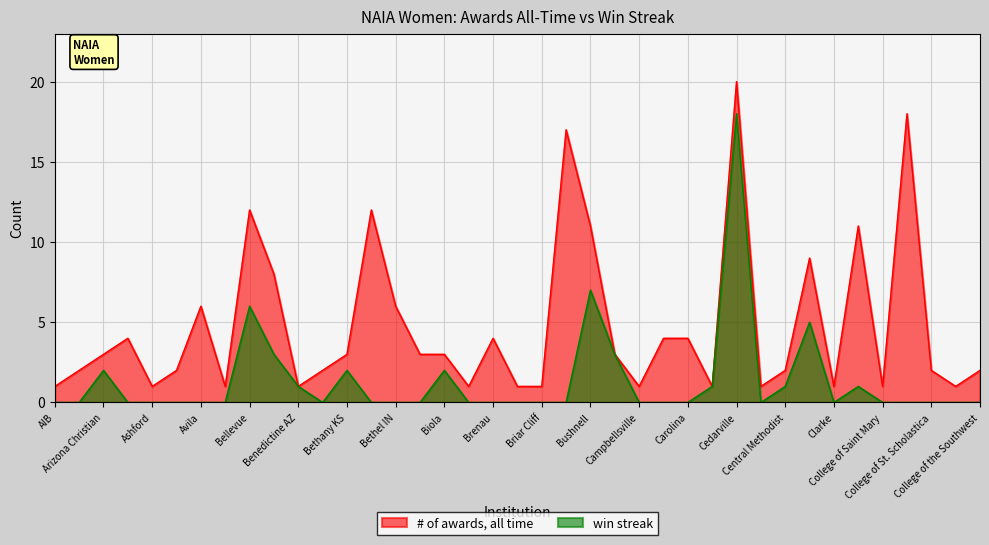

Reading left to right, extract all data points from this chart.

# of awards, all time: AIB=1	Aquinas=2	Arizona Christian=3	Asbury=4	Ashford=1	Ave Maria=2	Avila=6	Baker=1	Bellevue=12	Benedictine KS=8	Benedictine AZ=1	Berry=2	Bethany KS=3	Bethel KS=12	Bethel IN=6	Bethel TN=3	Biola=3	Bluefield=1	Brenau=4	Brescia=1	Briar Cliff=1	Bryan=17	Bushnell=11	California Baptist=3	Campbellsville=1	Cardinal Stritch=4	Carolina=4	Carroll=1	Cedarville=20	Central Christian=1	Central Methodist=2	Cincinnati Christian=9	Clarke=1	College Coastal GA=11	College of Saint Mary=1	College of St. Mary=18	College of St. Scholastica=2	College of the Ozarks=1	College of the Southwest=2	39=2
win streak: AIB=0	Aquinas=0	Arizona Christian=2	Asbury=0	Ashford=0	Ave Maria=0	Avila=0	Baker=0	Bellevue=6	Benedictine KS=3	Benedictine AZ=1	Berry=0	Bethany KS=2	Bethel KS=0	Bethel IN=0	Bethel TN=0	Biola=2	Bluefield=0	Brenau=0	Brescia=0	Briar Cliff=0	Bryan=0	Bushnell=7	California Baptist=3	Campbellsville=0	Cardinal Stritch=0	Carolina=0	Carroll=1	Cedarville=18	Central Christian=0	Central Methodist=1	Cincinnati Christian=5	Clarke=0	College Coastal GA=1	College of Saint Mary=0	College of St. Mary=0	College of St. Scholastica=0	College of the Ozarks=0	College of the Southwest=0	39=0